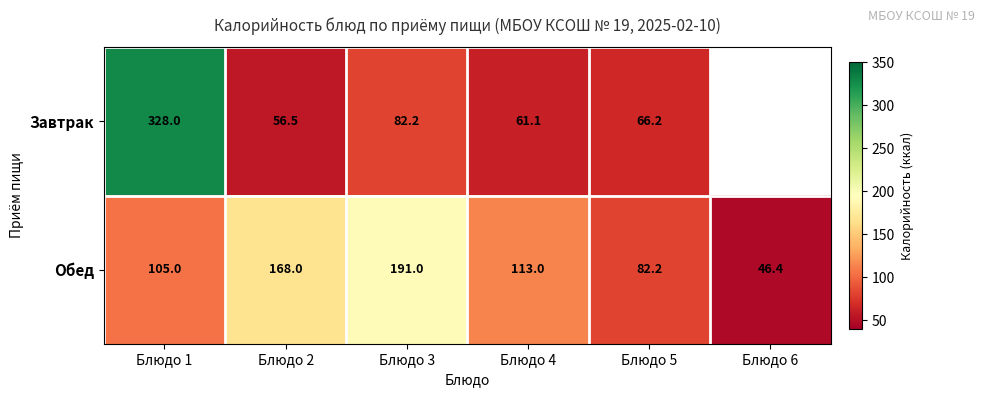

Is it true that Обед equals 46.4 at Блюдо 6?

True